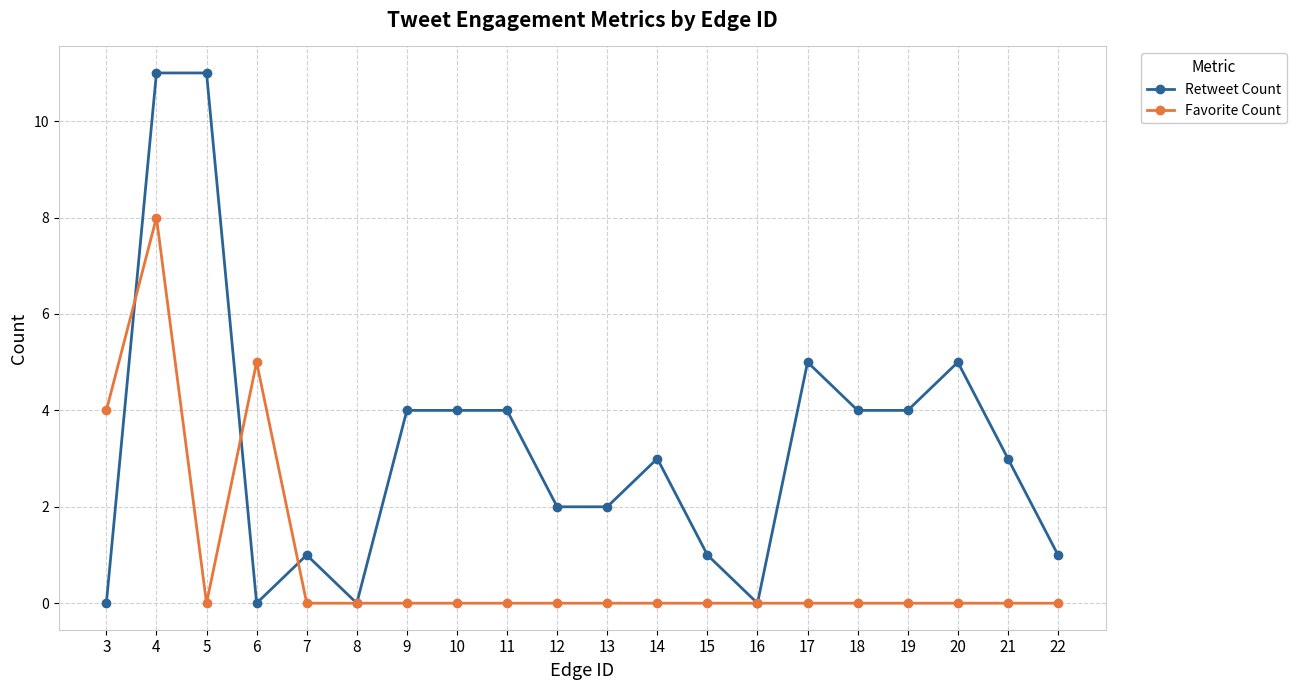

True or false: Favorite Count has more than 1 interior local peaks.

True